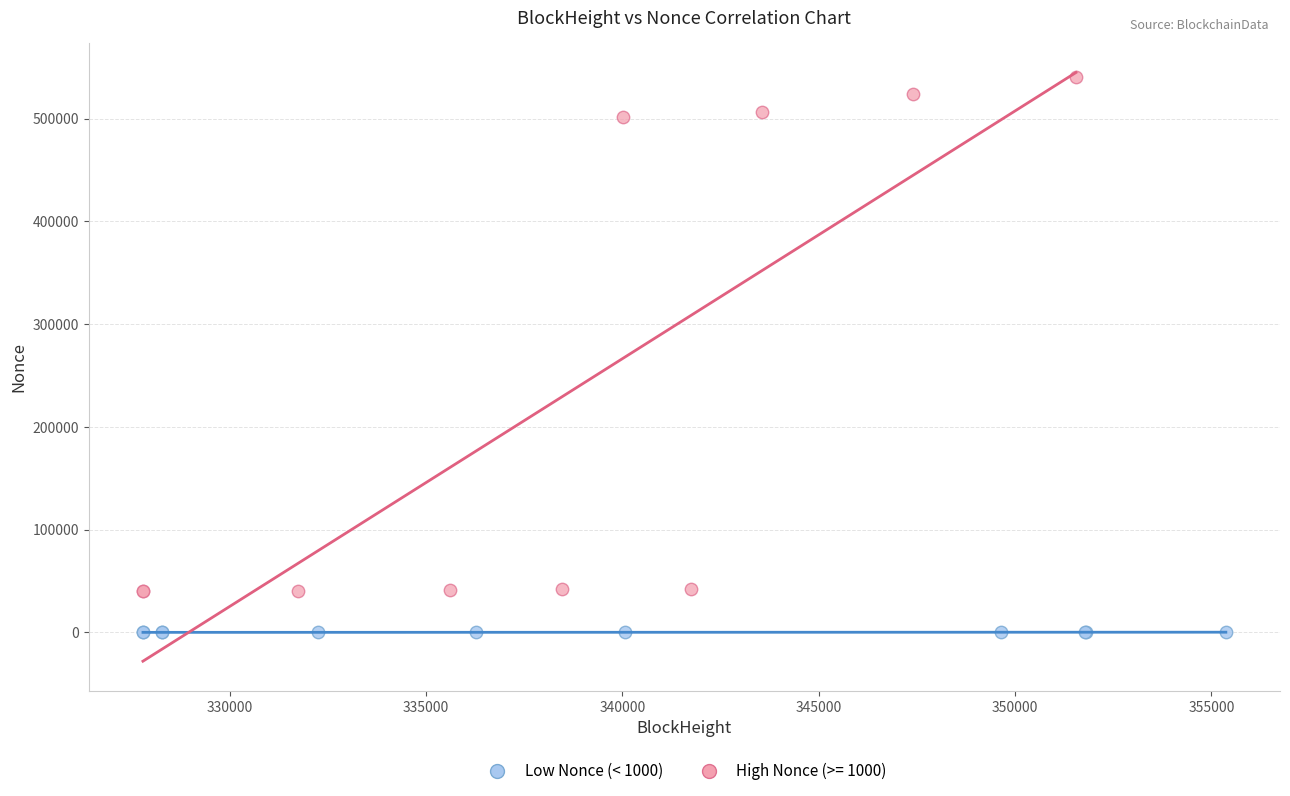

Which series contains the lowest Y value?

Low Nonce (< 1000)